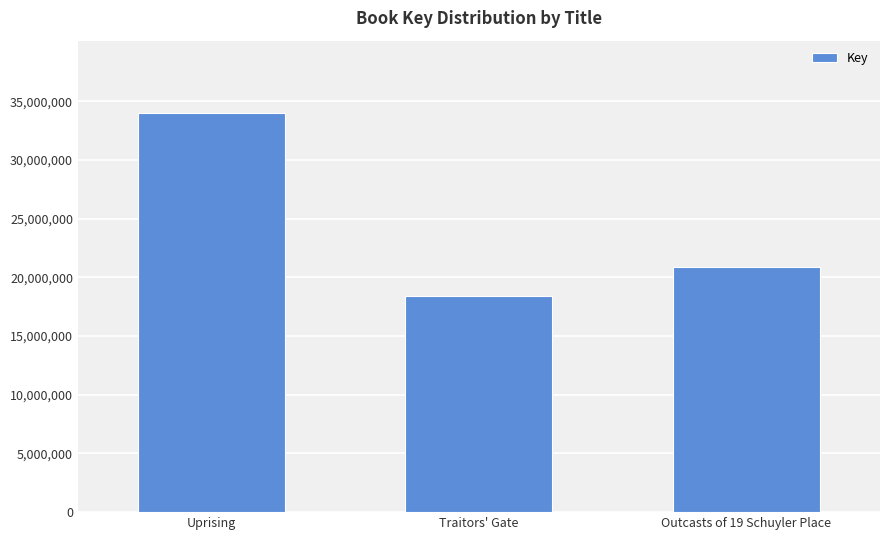

What is the greatest value displayed?

34033684